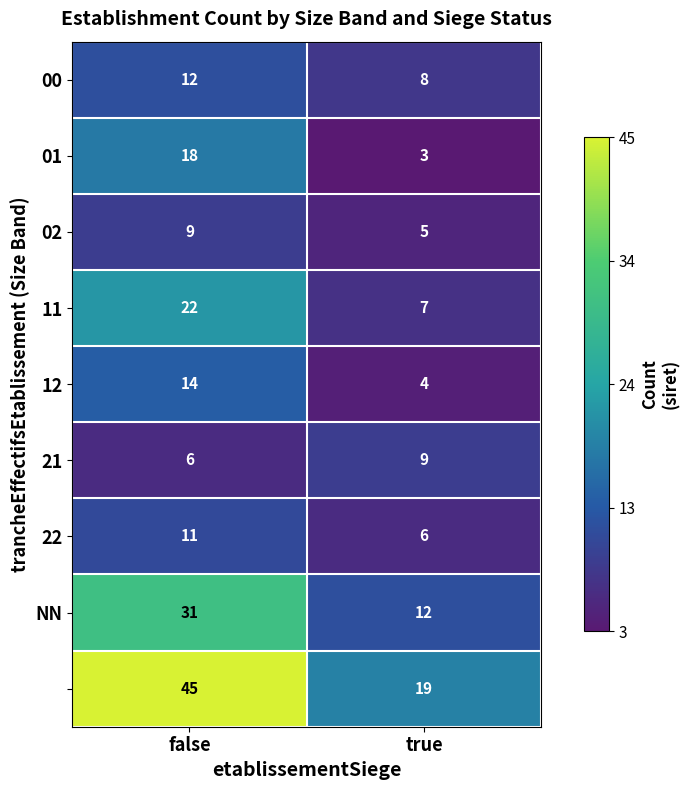

Which category has the lowest value across all series?

true